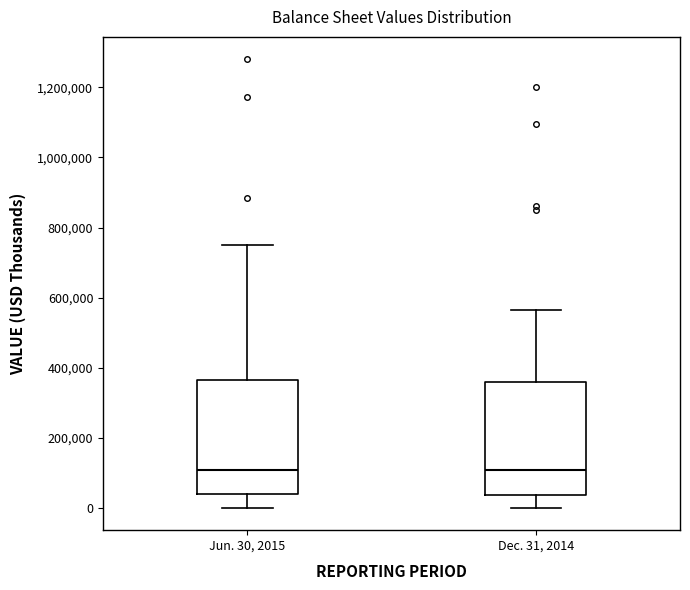

Reading left to right, transcribe this box plot: for each box, give where its median line is, the range the box spans, and where its two whiskers end, as read against the y-axis. The values are not printed on the chart, so give them approximately, as read against the axis.

Jun. 30, 2015: median 100000, box 40000 to 360000, whiskers 0 to 760000
Dec. 31, 2014: median 100000, box 40000 to 360000, whiskers 0 to 560000